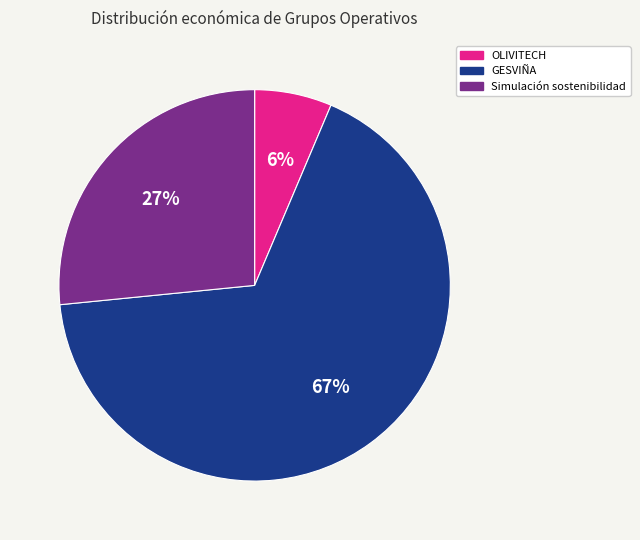

How many slices are in this pie chart?

3